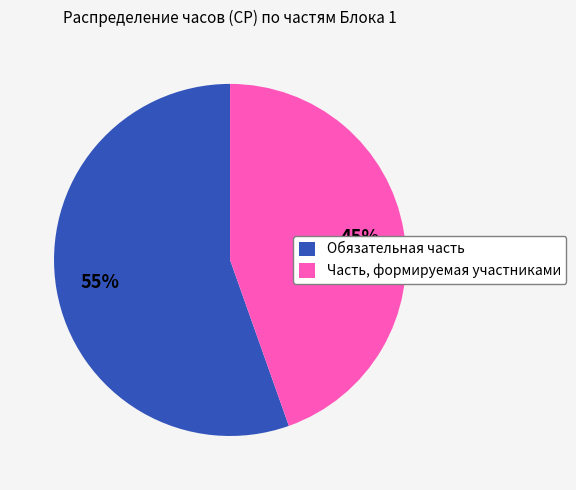

Is there any slice that represents more than half of the pie?

Yes